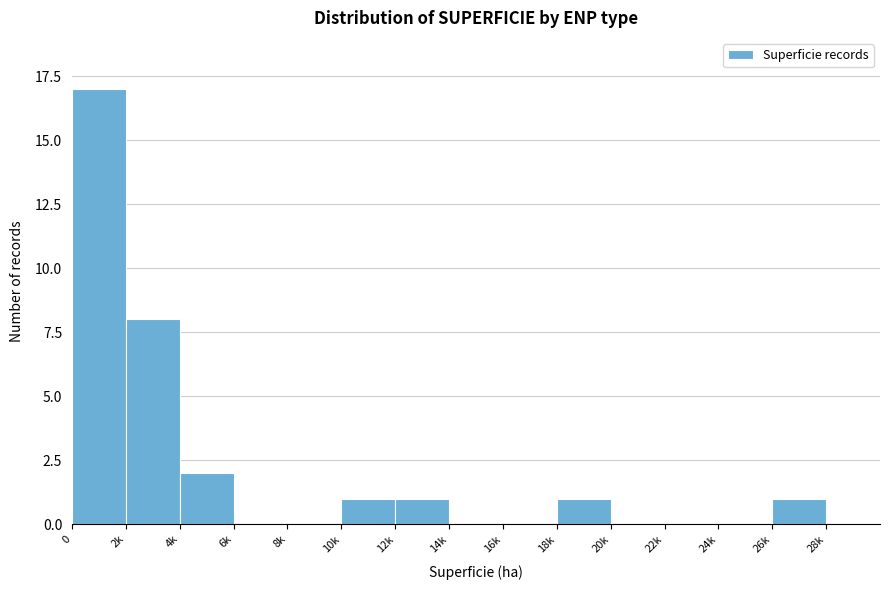

Reading left to right, transcribe all the data shown in this chart.

0=17	2k=8	4k=2	6k=0	8k=0	10k=1	12k=1	14k=0	16k=0	18k=1	20k=0	22k=0	24k=0	26k=1	28k=0